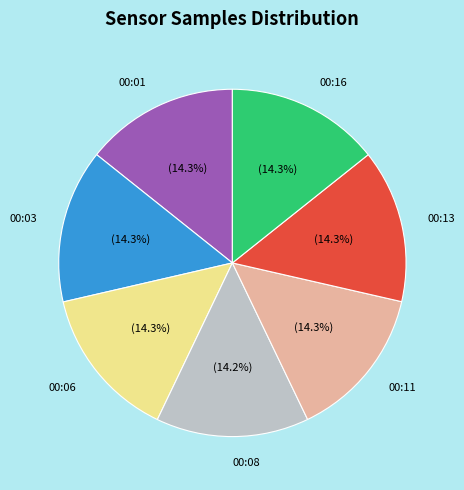

Does any single category account for the majority?

No